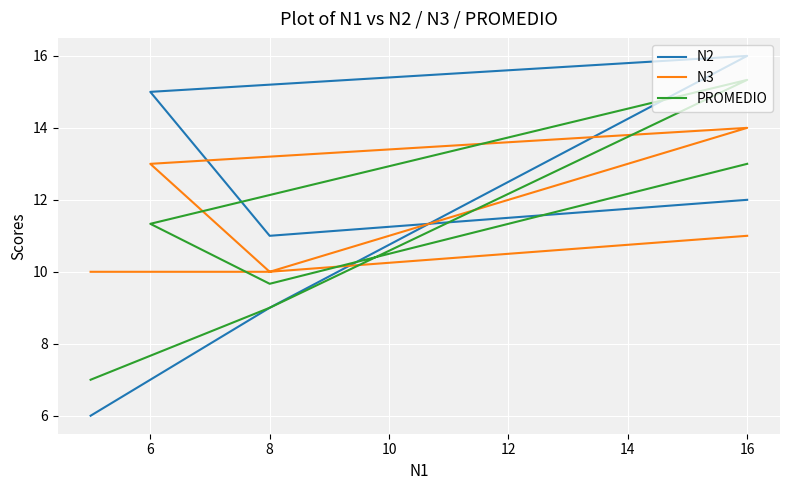

What is the value of the N2 point at the 1st from the left?

6.0